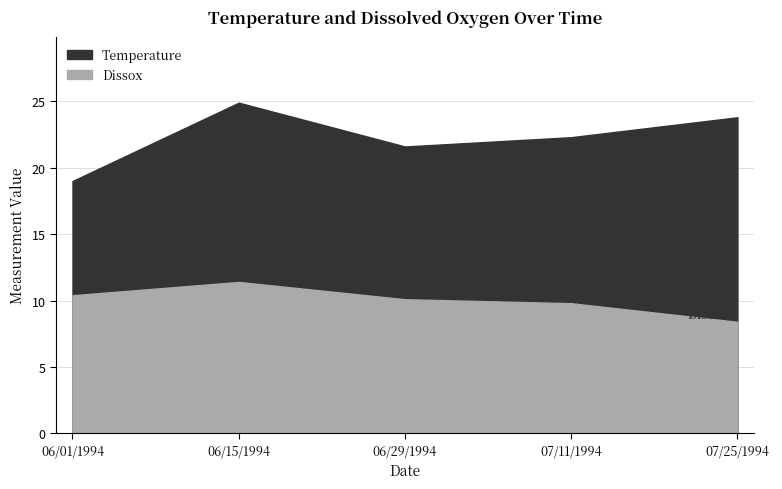

True or false: Temperature and Dissox intersect in this chart.

False